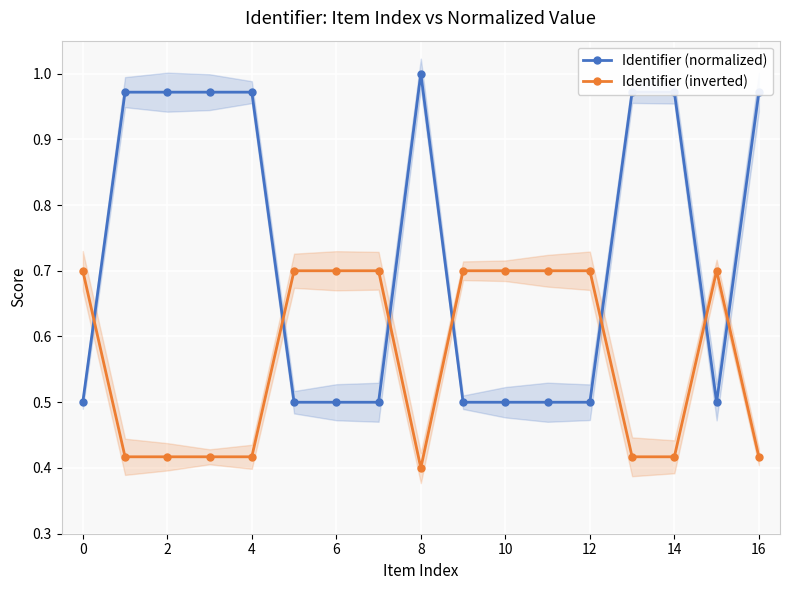

At how many categories does at least one series exceed 0?

17